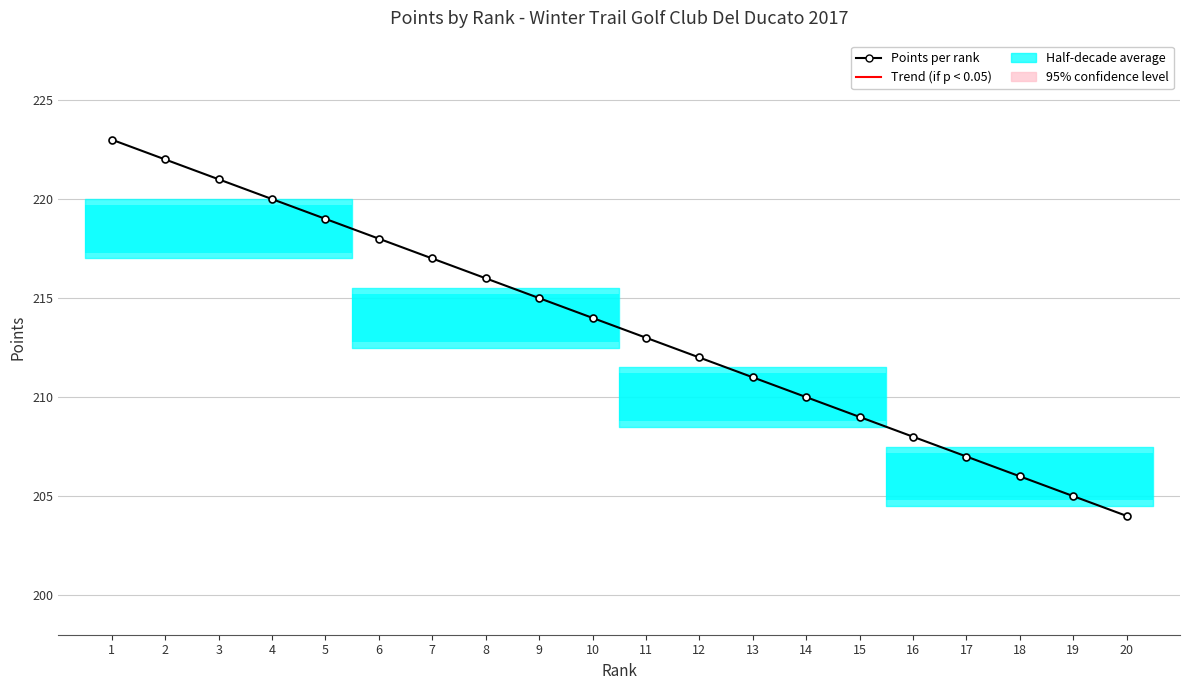

What is the change in value from 7 to 10?

-3